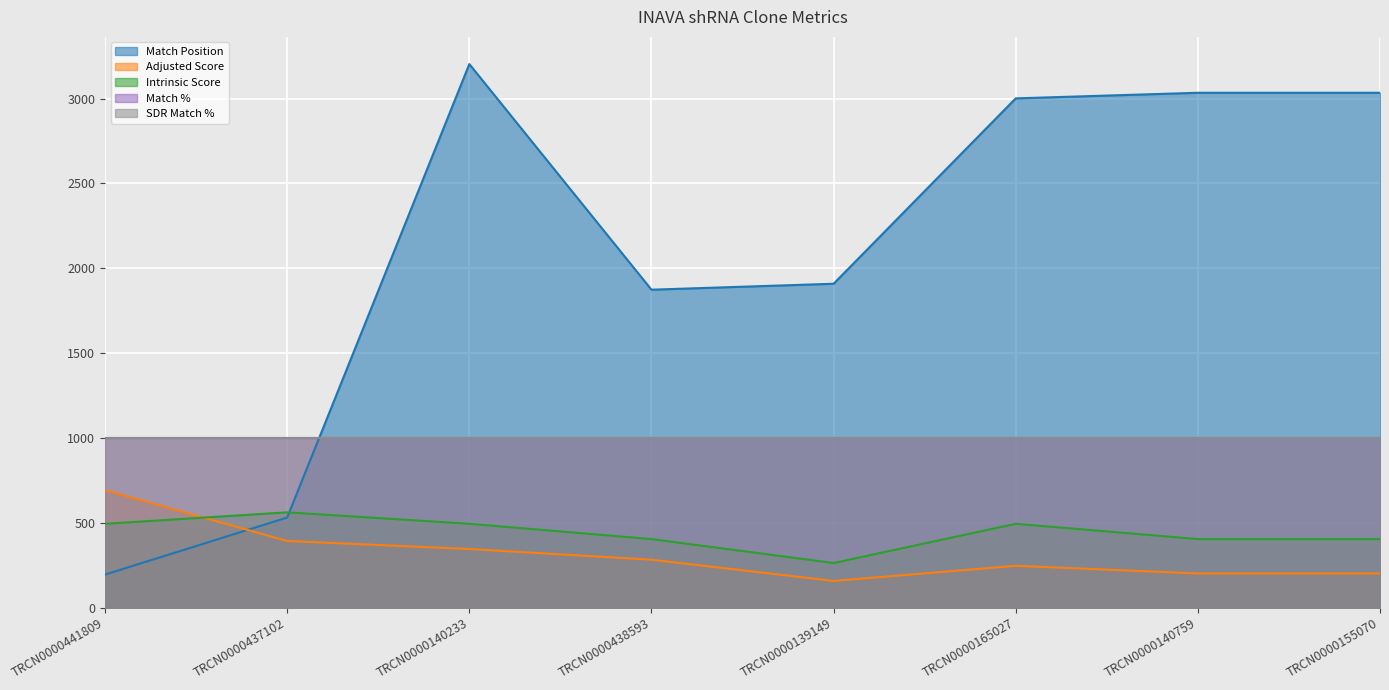

True or false: Adjusted Score has a value of 346.5 at TRCN0000140233.

True